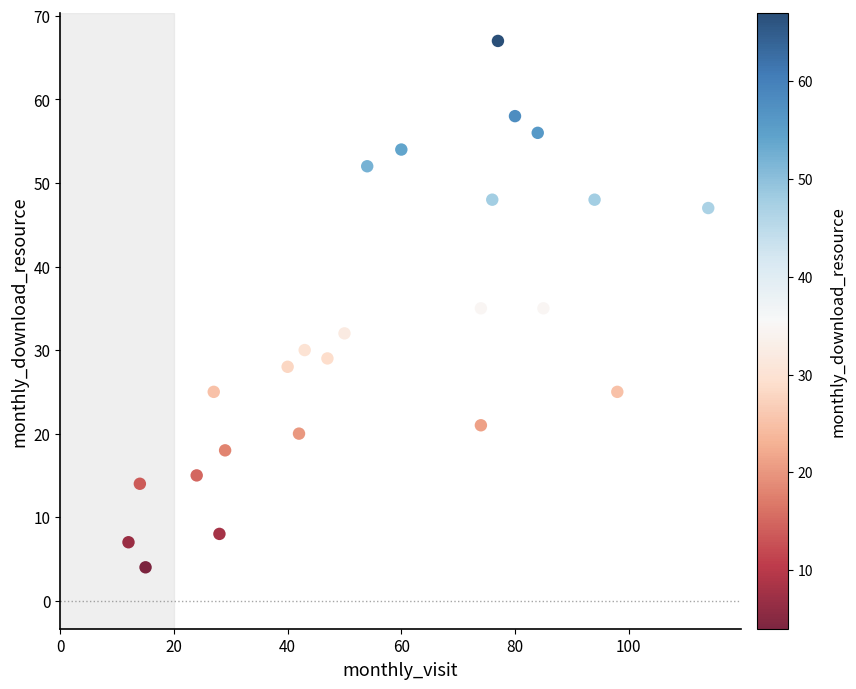

What is the range of X values (max minus min)?

102